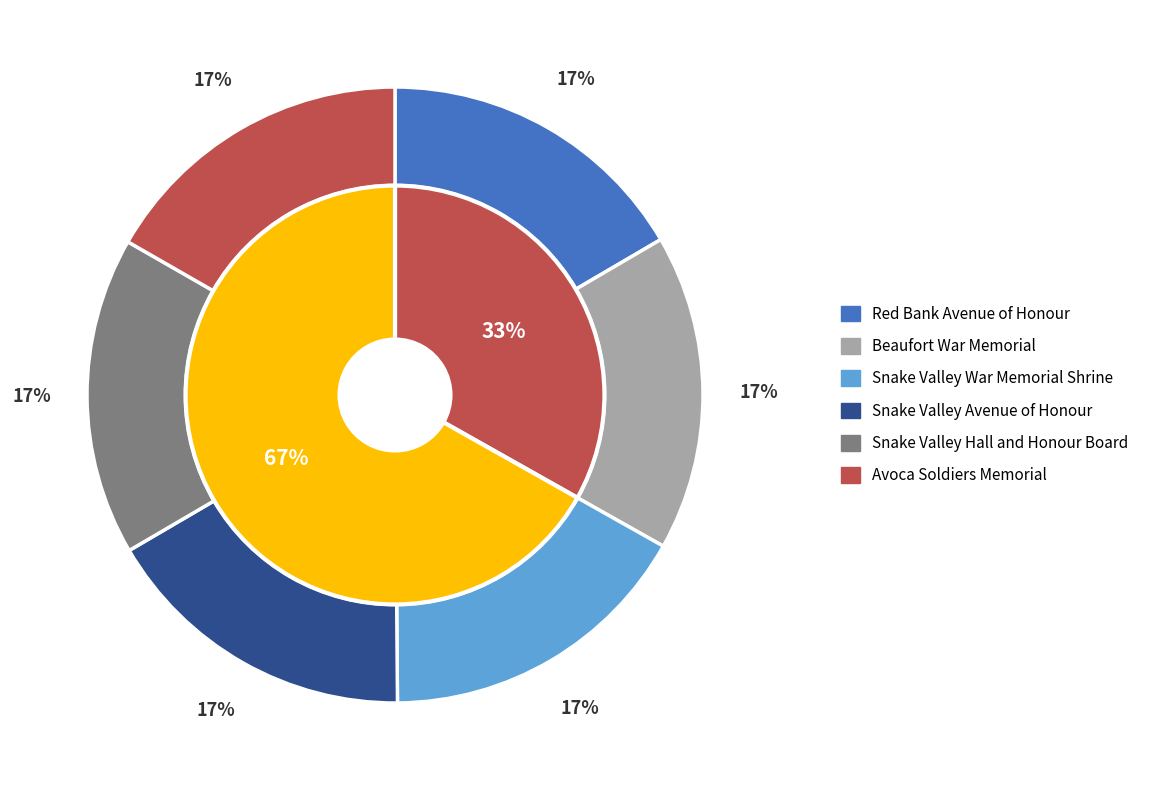

Combined, what portion of the pie is Snake Valley Hall and Honour Board and Red Bank Avenue of Honour?

33.3%